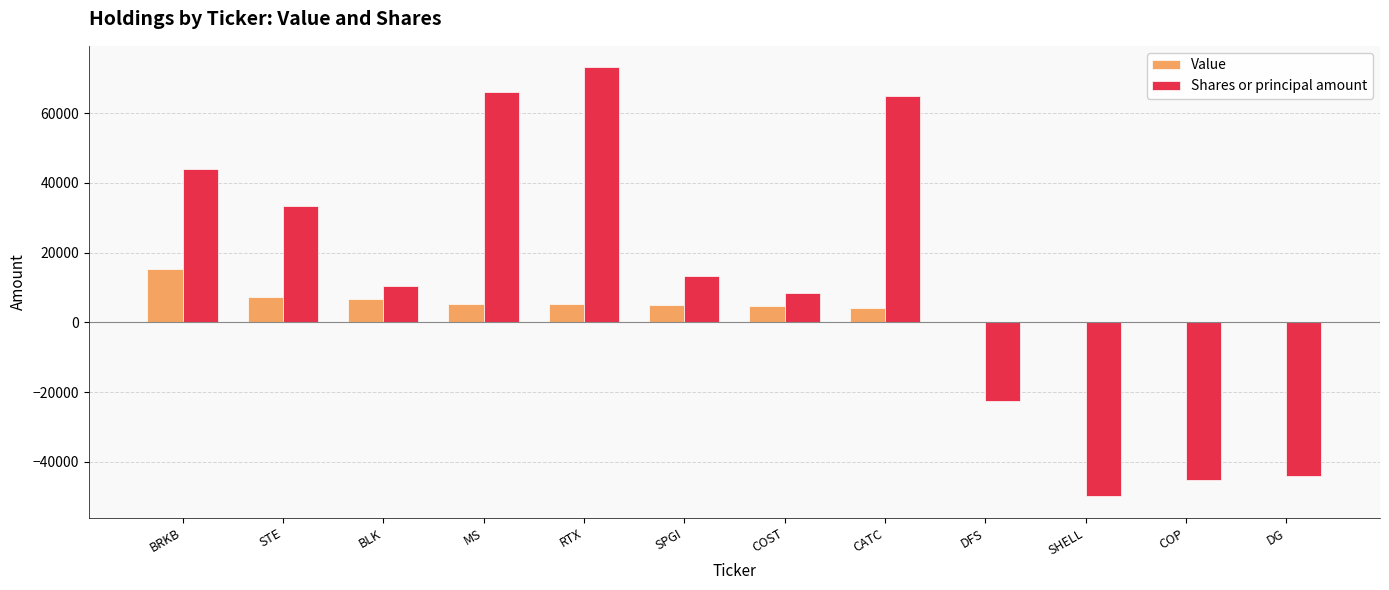

What is the total value across all series at BRKB?

59469